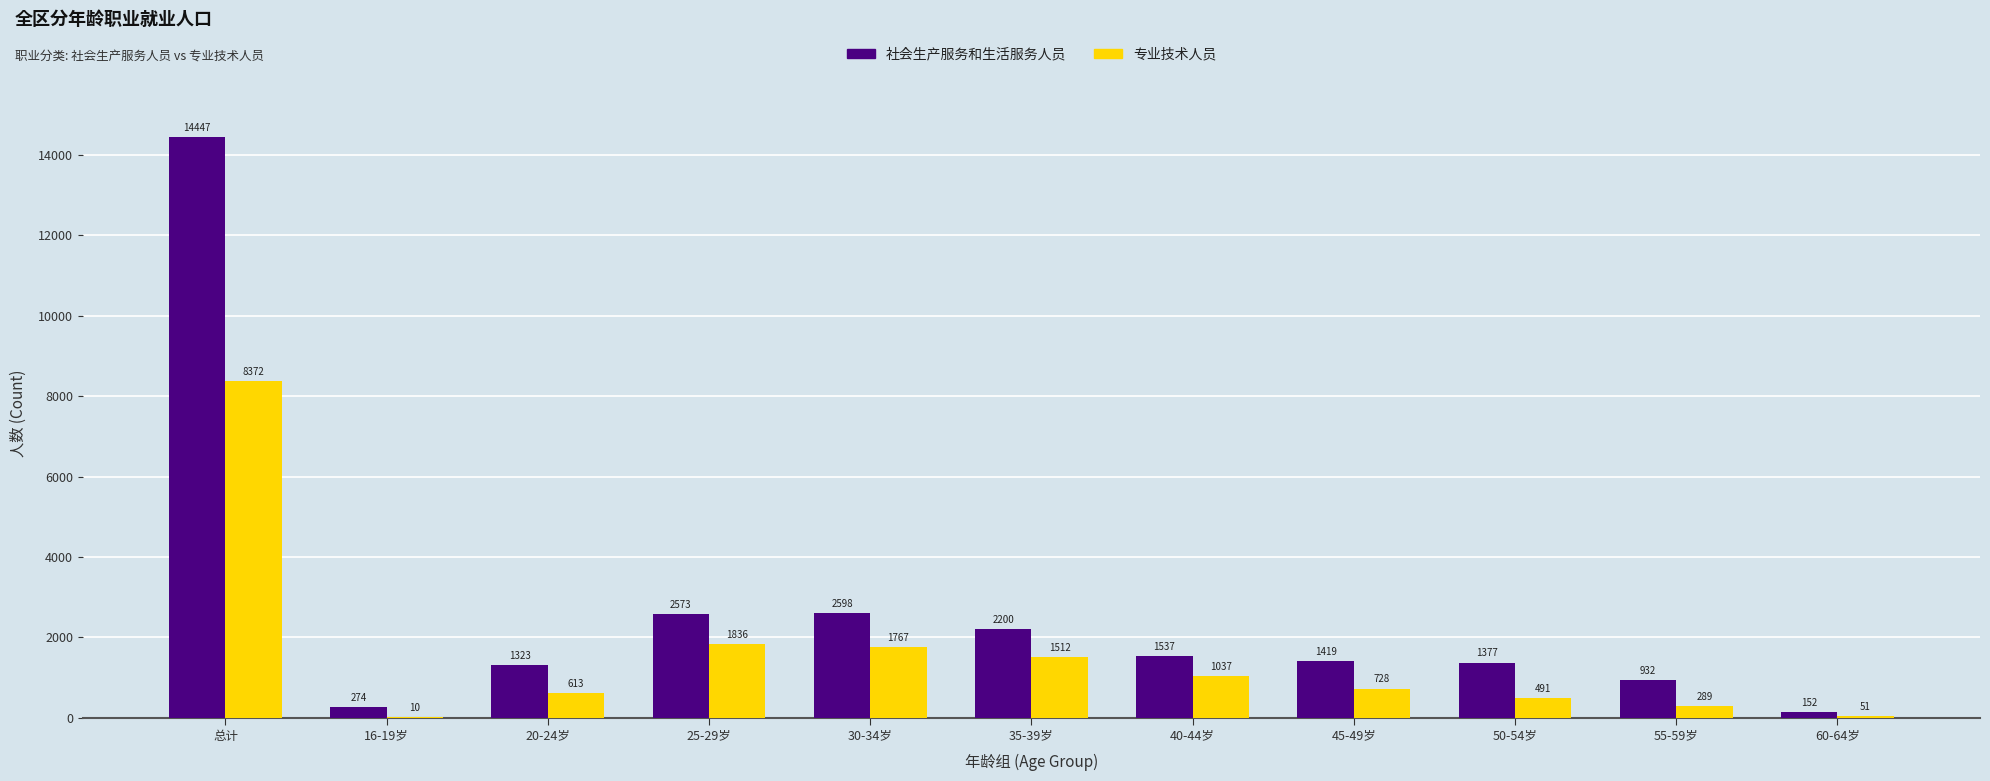

At which category is the sum across all series the highest?

总计